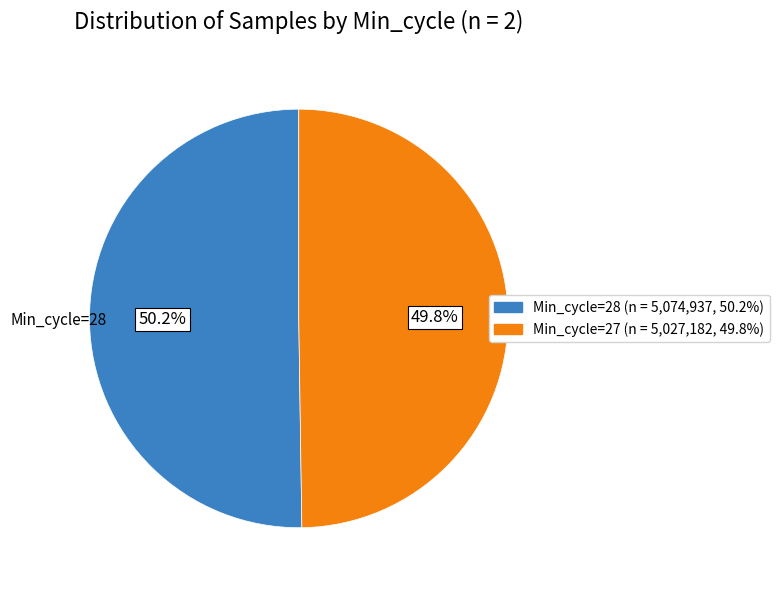

Does any single category account for the majority?

Yes